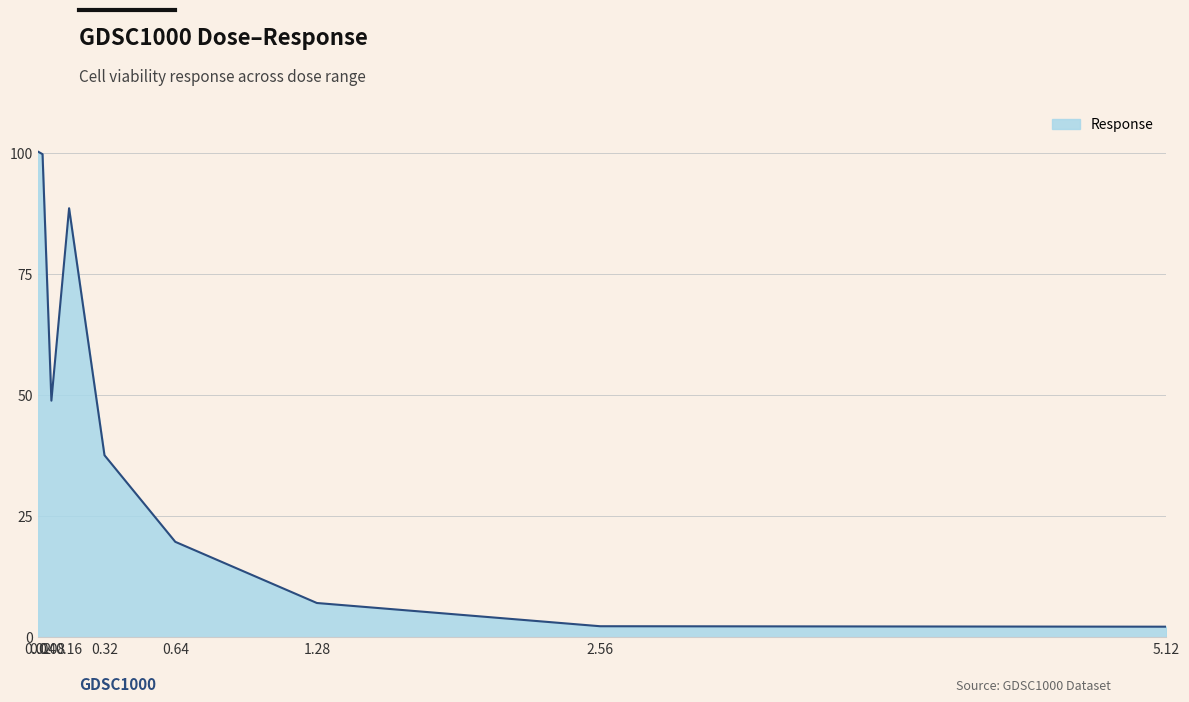

What is the greatest value displayed?

100.3